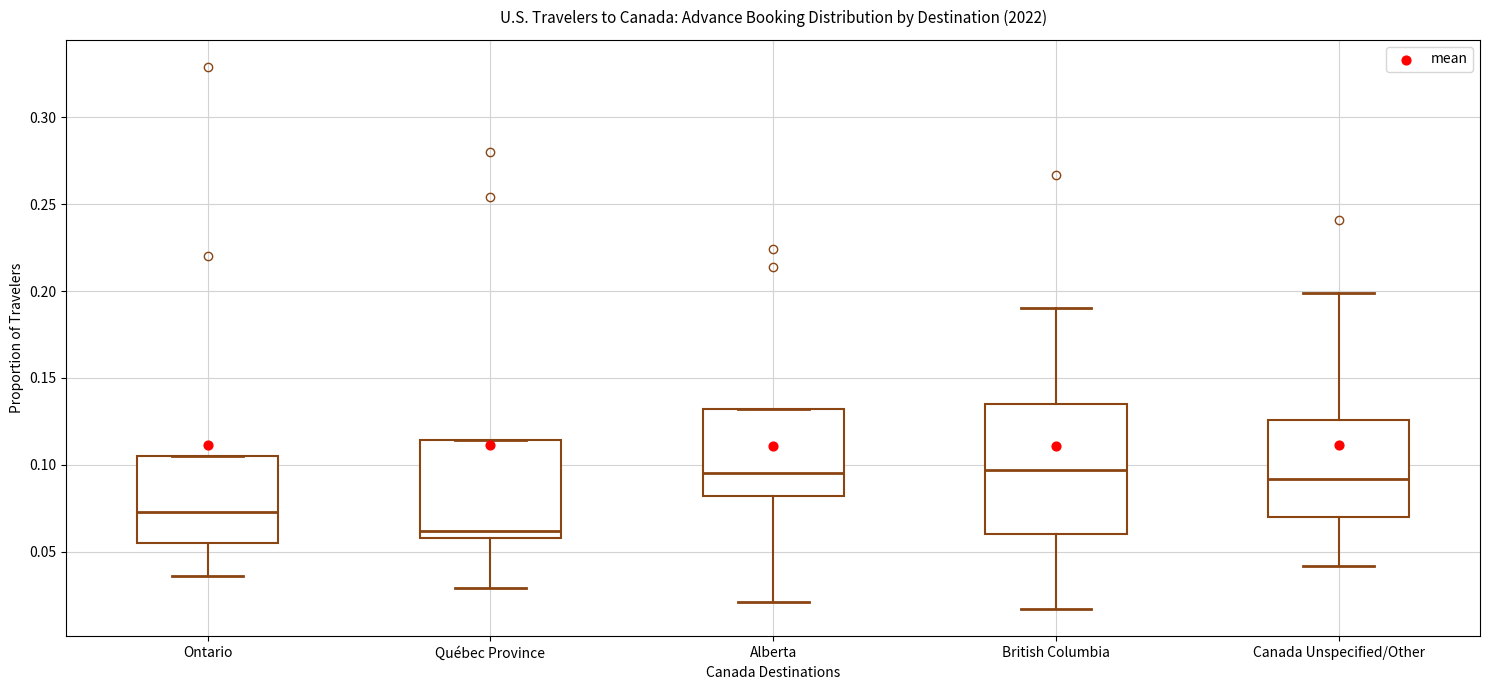

Reading left to right, transcribe this box plot: for each box, give where its median line is, the range the box spans, and where its two whiskers end, as read against the y-axis. The values are not printed on the chart, so give them approximately, as read against the axis.

Ontario: median 0.075, box 0.055 to 0.105, whiskers 0.035 to 0.105
Québec Province: median 0.060 (just above the box's lower edge), box 0.060 to 0.115, whiskers 0.030 to 0.115
Alberta: median 0.095, box 0.080 to 0.130, whiskers 0.020 to 0.130
British Columbia: median 0.095, box 0.060 to 0.135, whiskers 0.015 to 0.190
Canada Unspecified/Other: median 0.090, box 0.070 to 0.125, whiskers 0.040 to 0.200